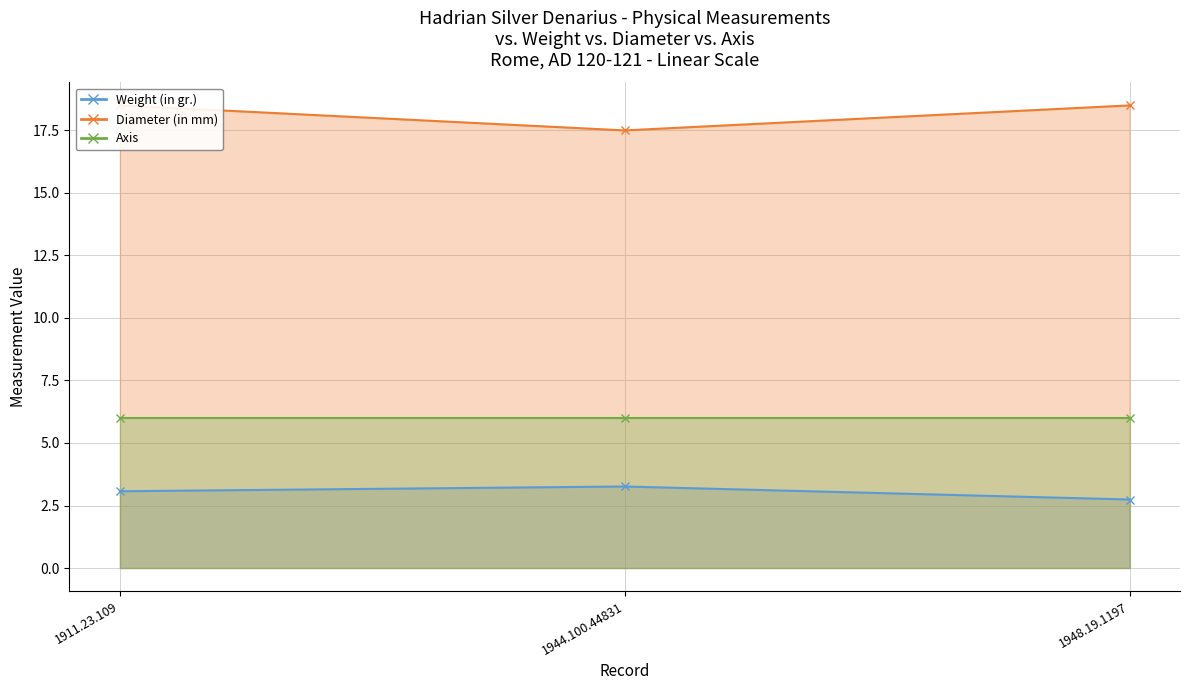

What is the difference between the maximum and minimum values in the Weight (in gr.) series?

0.5